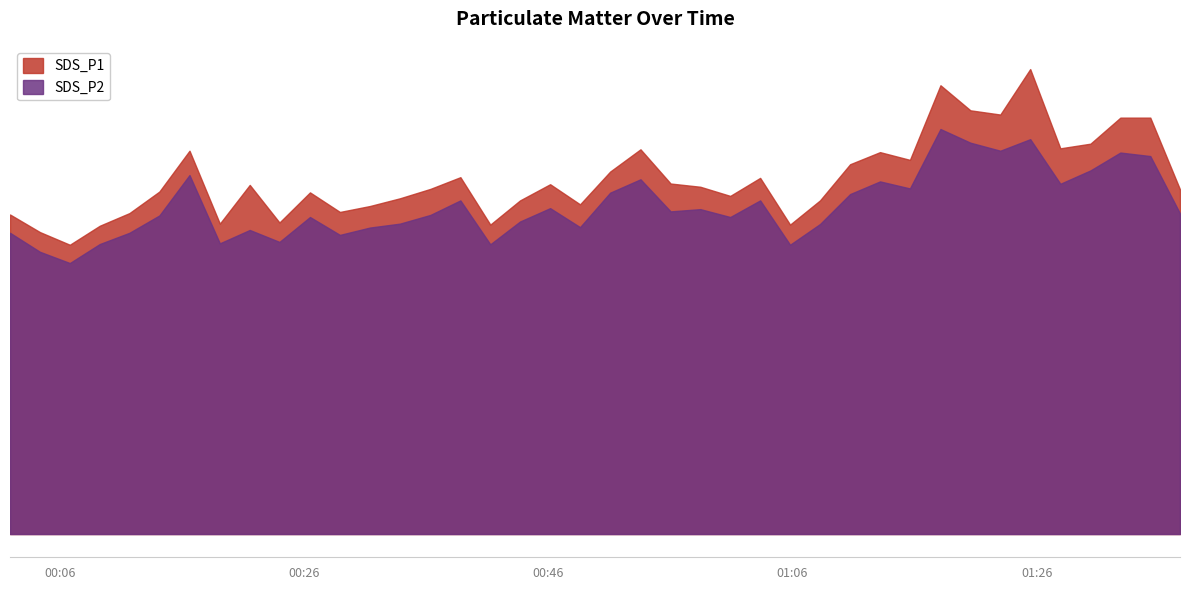

Where is SDS_P2 nearest to the value 24?

2023/12/29 01:10:43